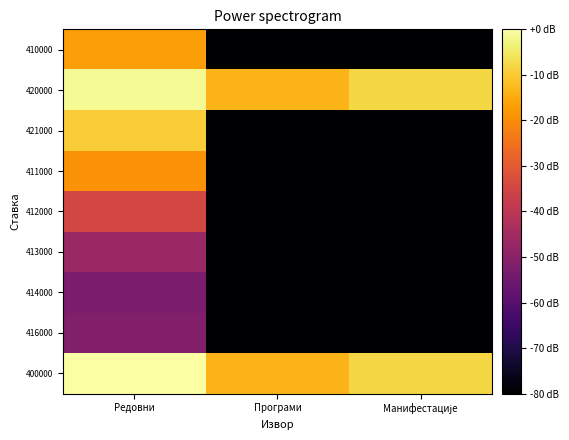

At which category is the sum across all series the highest?

Редовни